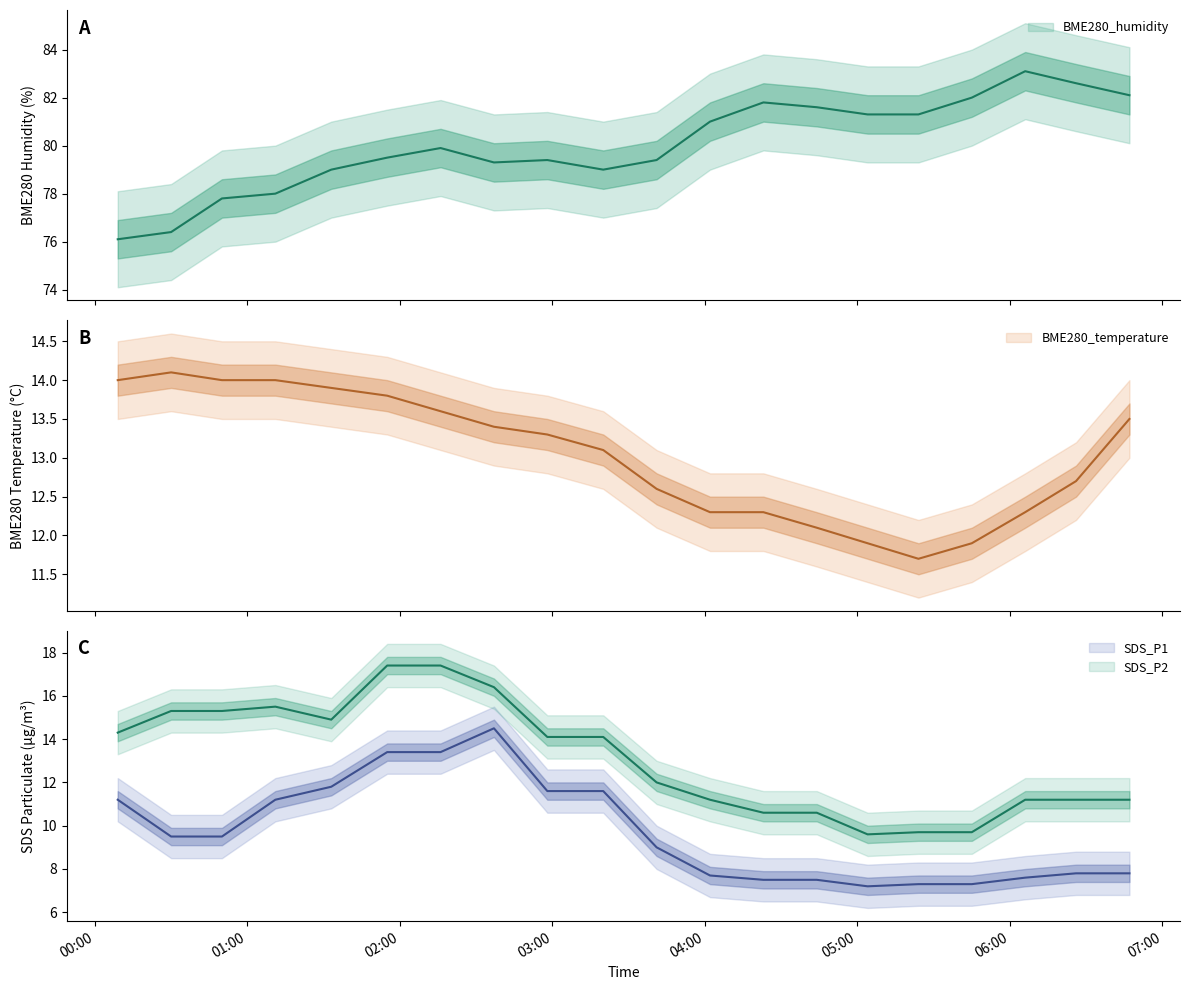

What is the difference between the maximum and minimum values in the BME280_temperature series?

2.4